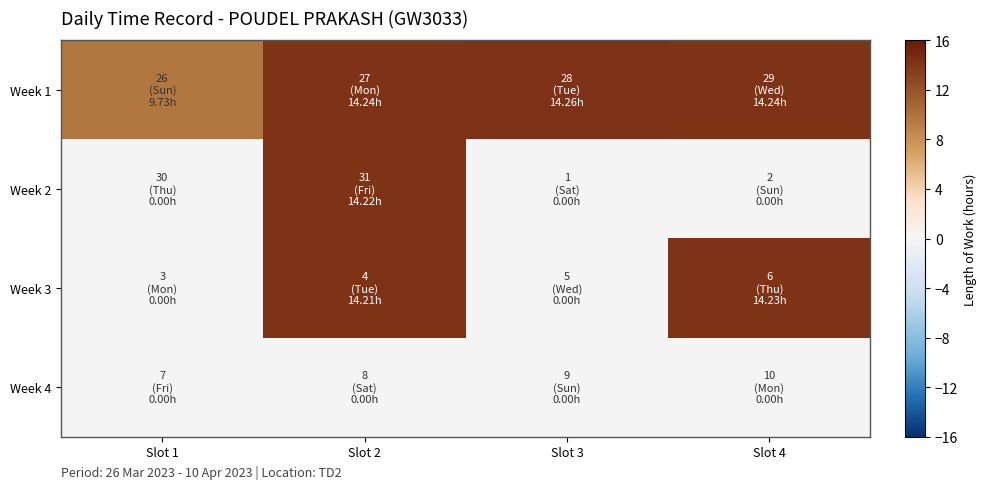

How many data points does each series have?

4